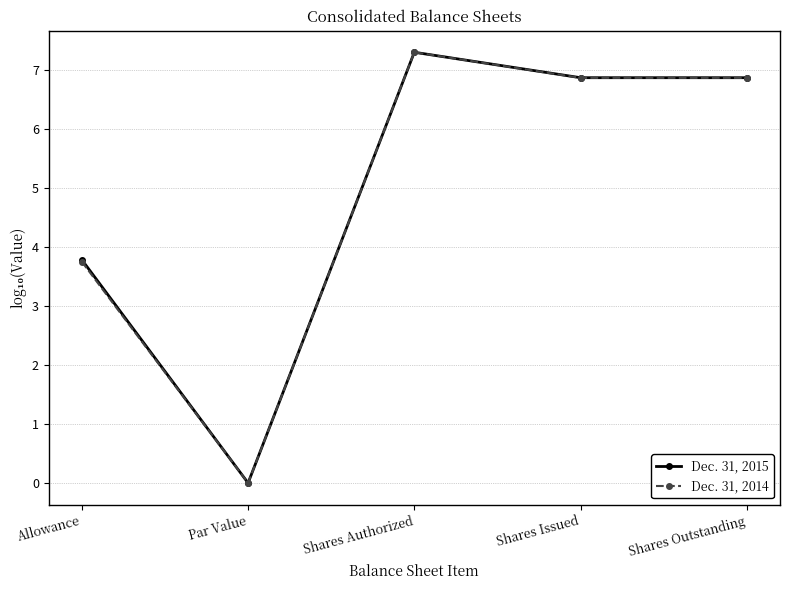

Read the Dec. 31, 2015 value at Allowance.

3.8